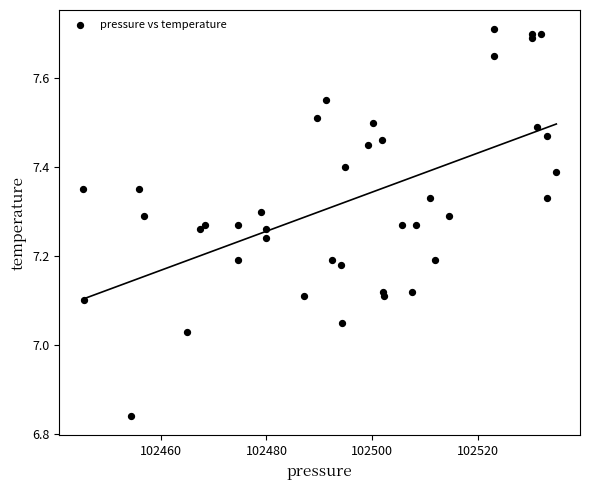

What is the range of X values (max minus min)?

89.7